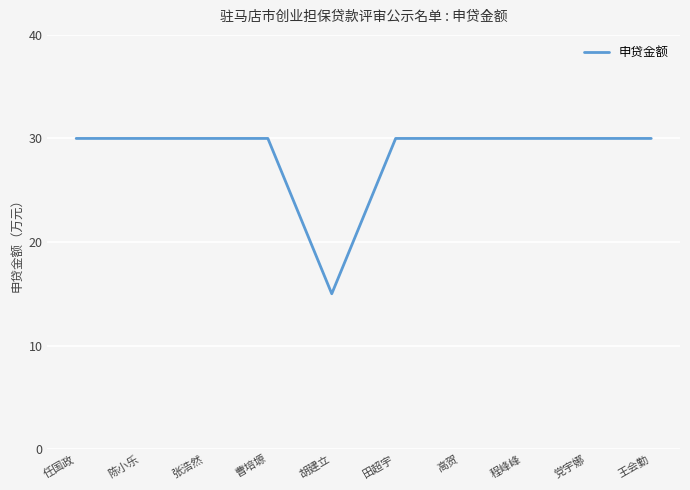

Reading left to right, transcribe all the data shown in this chart.

任国政=30	陈小乐=30	张浩然=30	曹培塬=30	胡建立=15	田超宇=30	高贺=30	程峰峰=30	党宇娜=30	王会勤=30